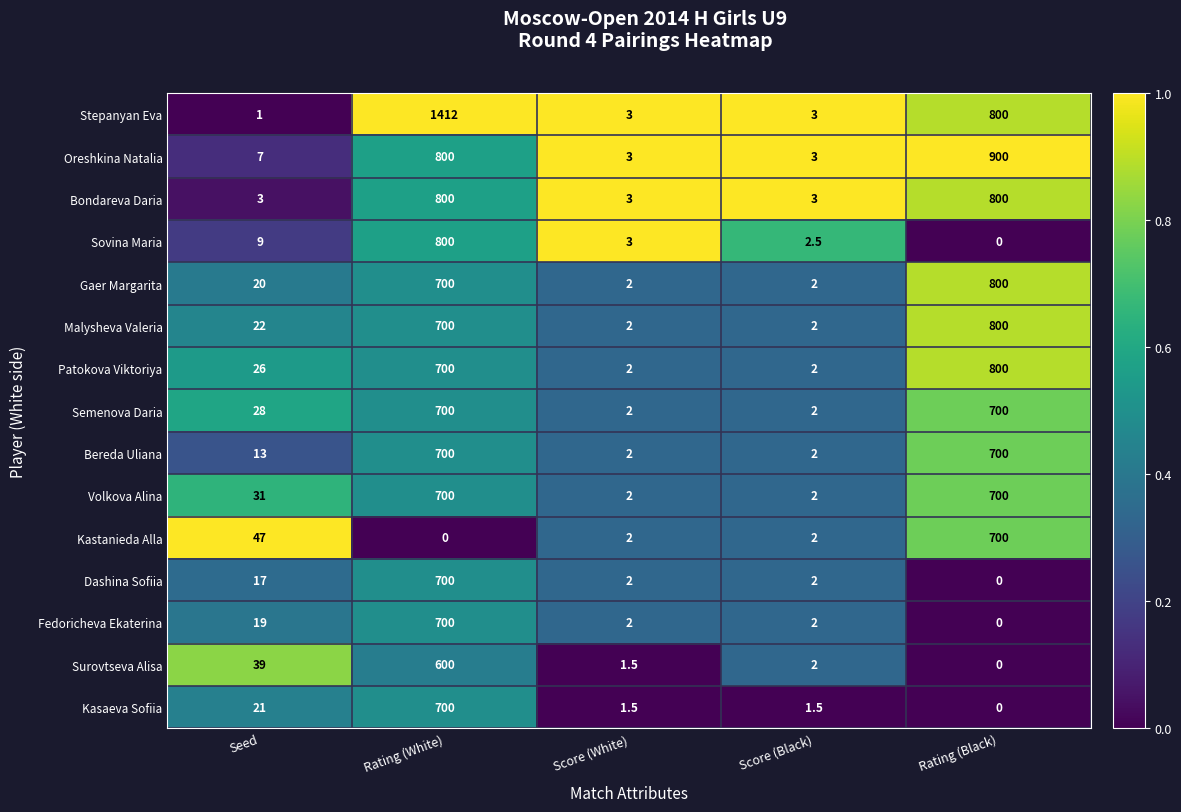

The Semenova Daria series shows 700.0 at Rating (Black). True or false?

True